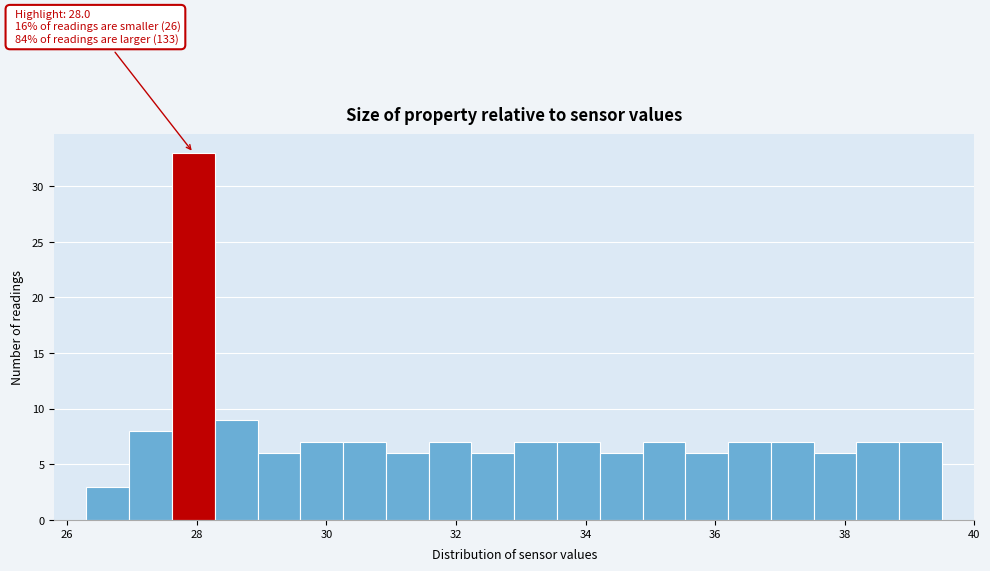

Read against the x-axis, roughly where is the centre of the tallest bar?

28.0